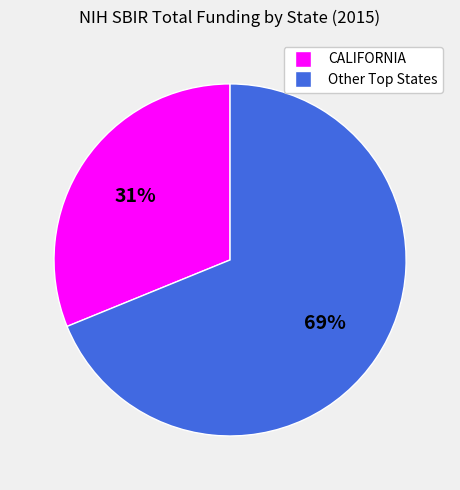

To the nearest percent, what is the average slice percentage?

50%